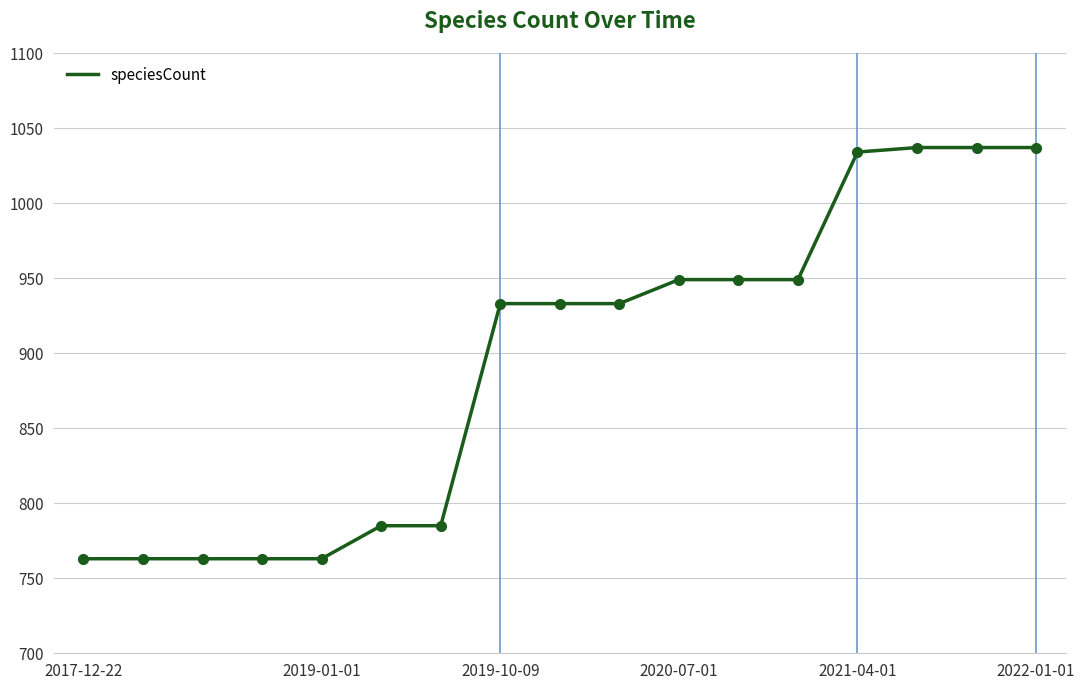

What is the greatest value displayed?

1037